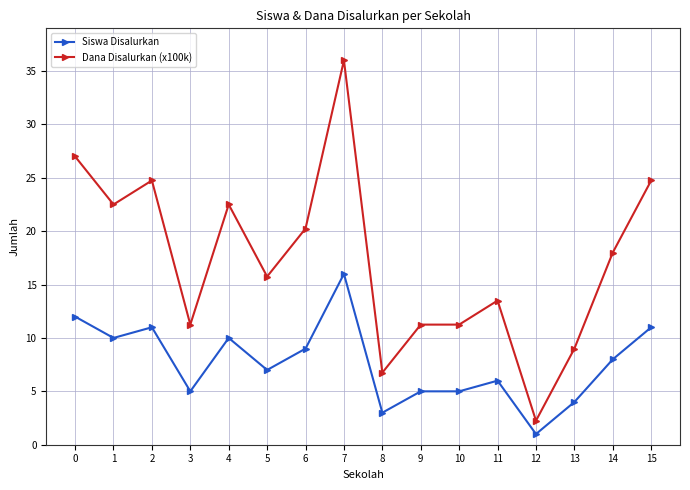

Which series has the largest total across all categories?

Dana Disalurkan (x100k)